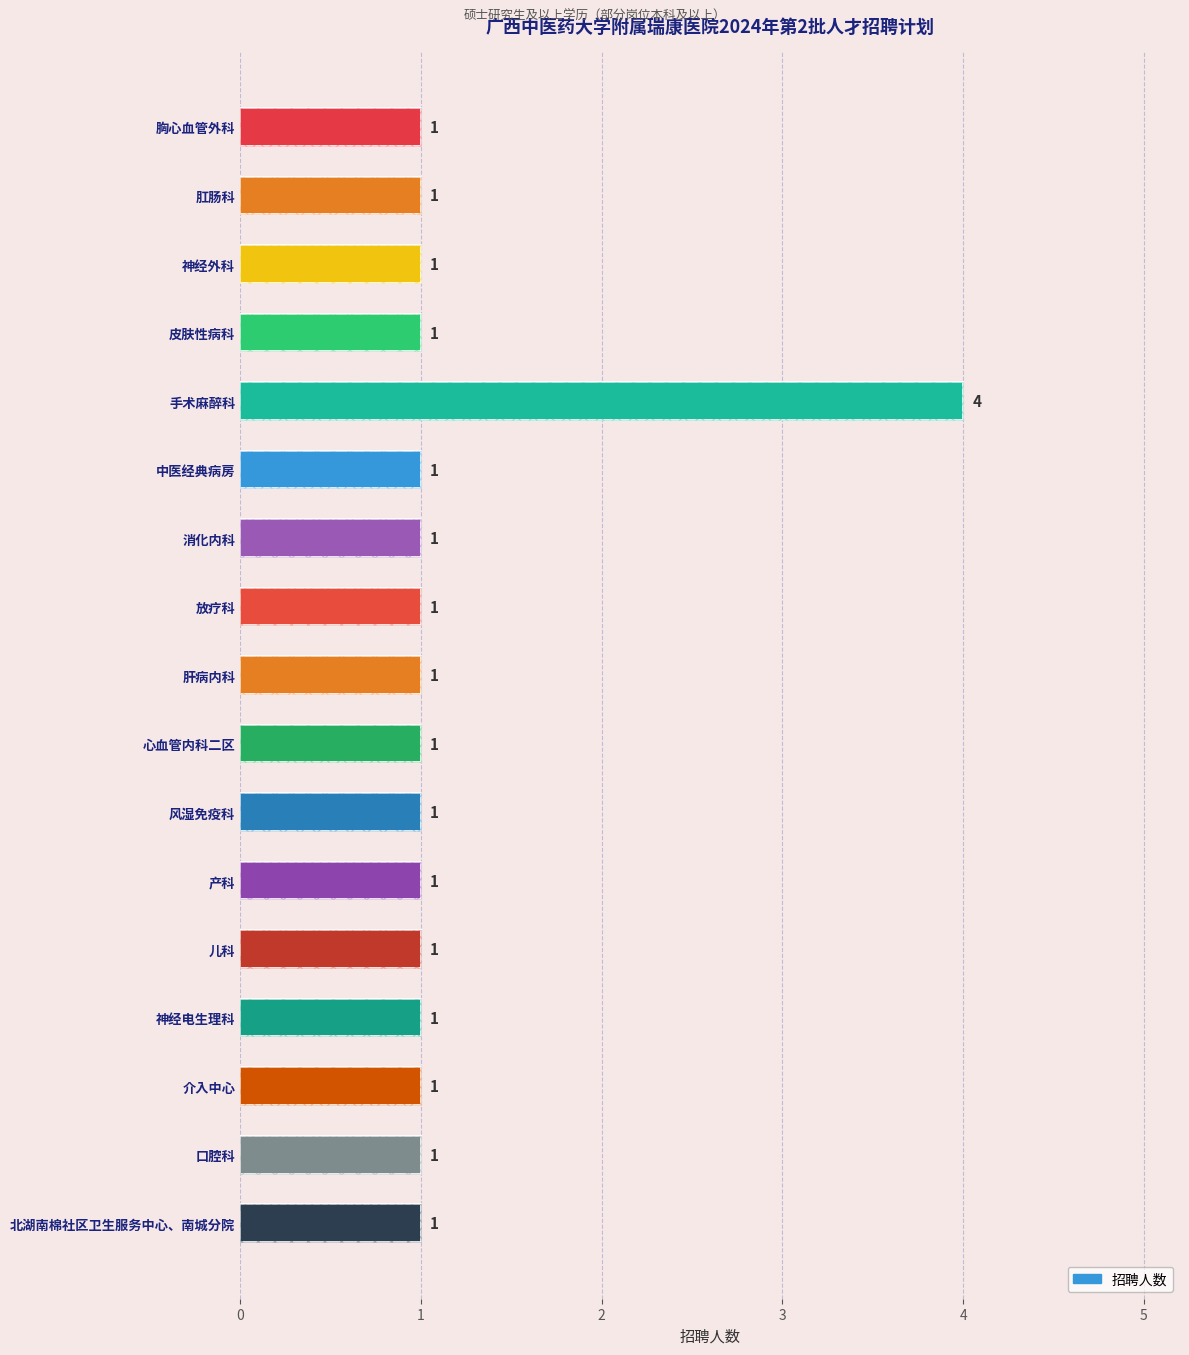

Rank the categories by value from highest to lowest.

4, 0, 1, 2, 3, 5, 6, 7, 8, 9, 10, 11, 12, 13, 14, 15, 16